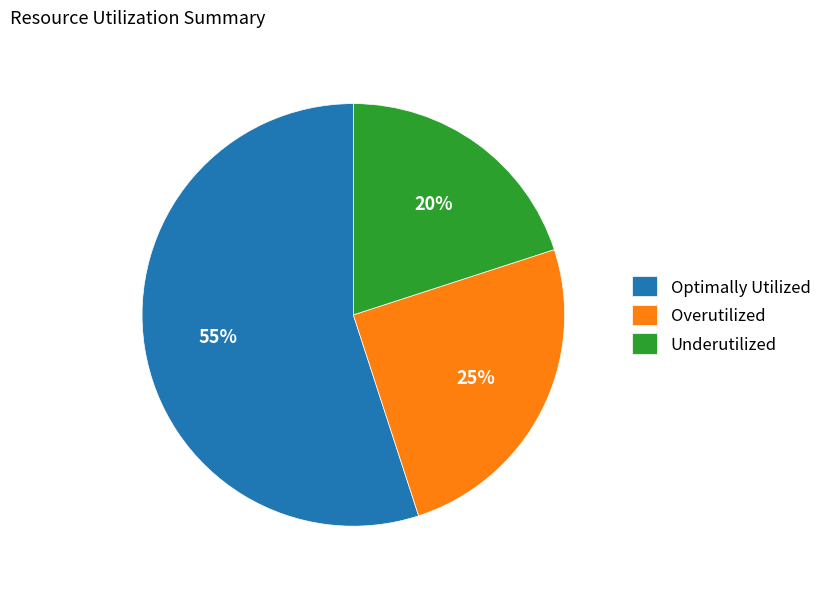

How many segments does this pie chart have?

3